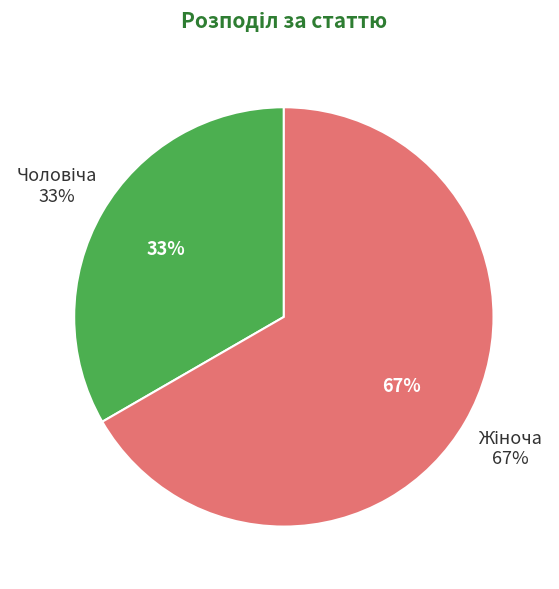

Approximately how many times larger is the value at Чоловіча compared to Жіноча?

0.5